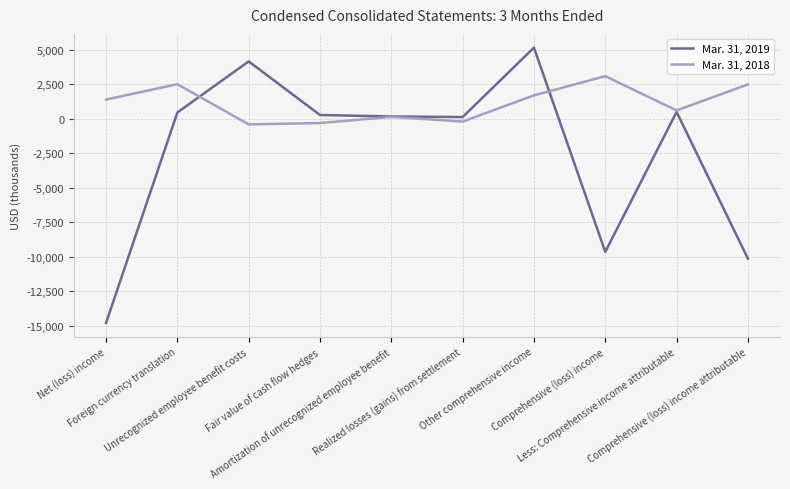

How many series are shown in this chart?

2